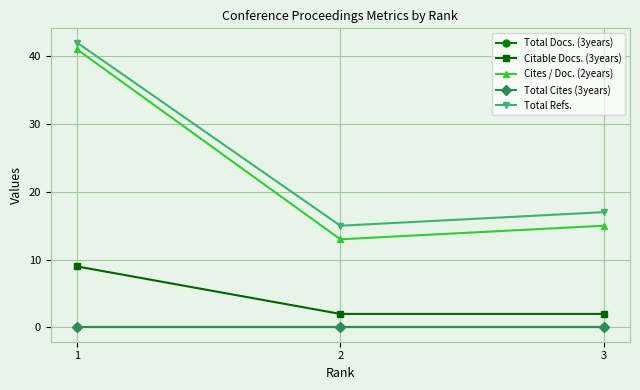

Reading left to right, list all the values displayed in this chart.

Total Docs. (3years): 0	0	0
Citable Docs. (3years): 9	2	2
Cites / Doc. (2years): 41	13	15
Total Cites (3years): 0	0	0
Total Refs.: 42	15	17